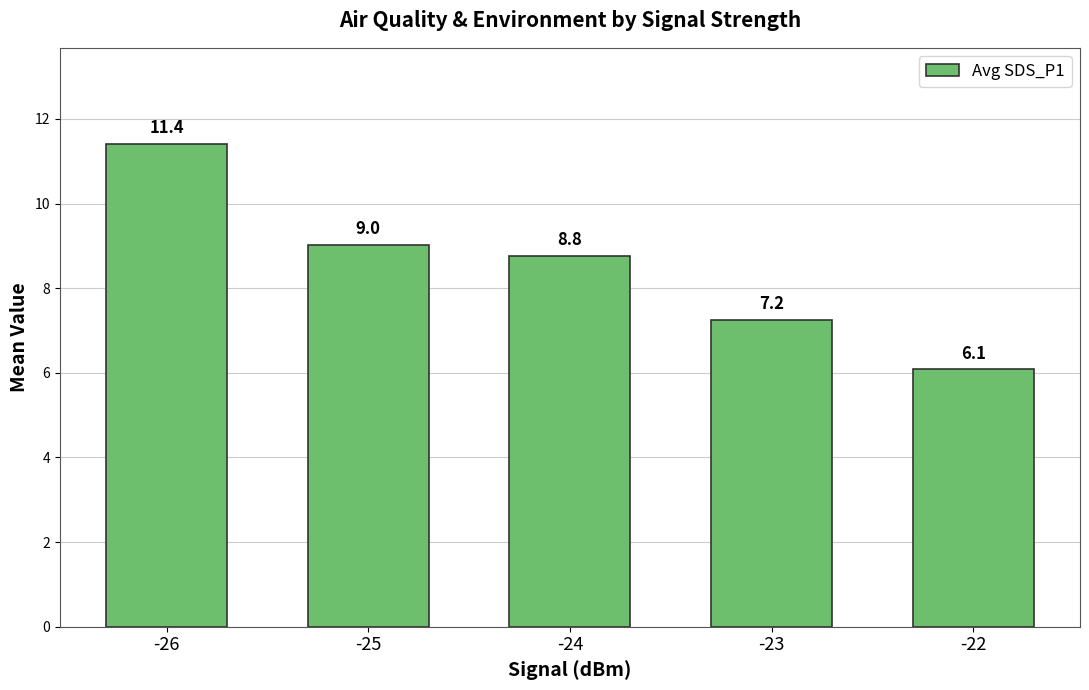

What is the sum of all values?

42.5